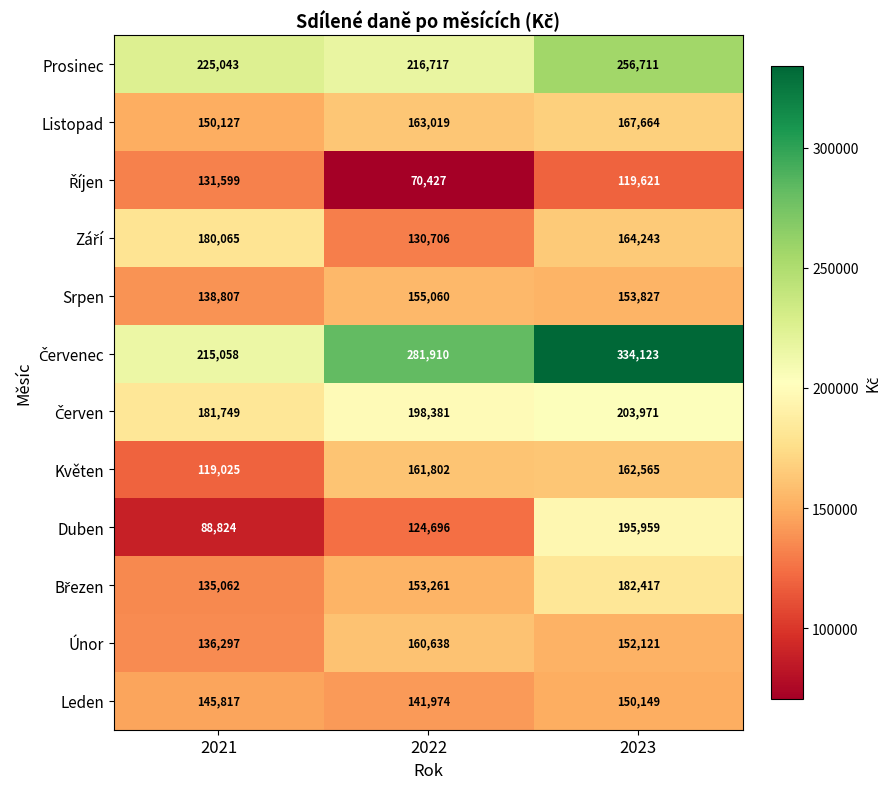

How many data points does each series have?

3